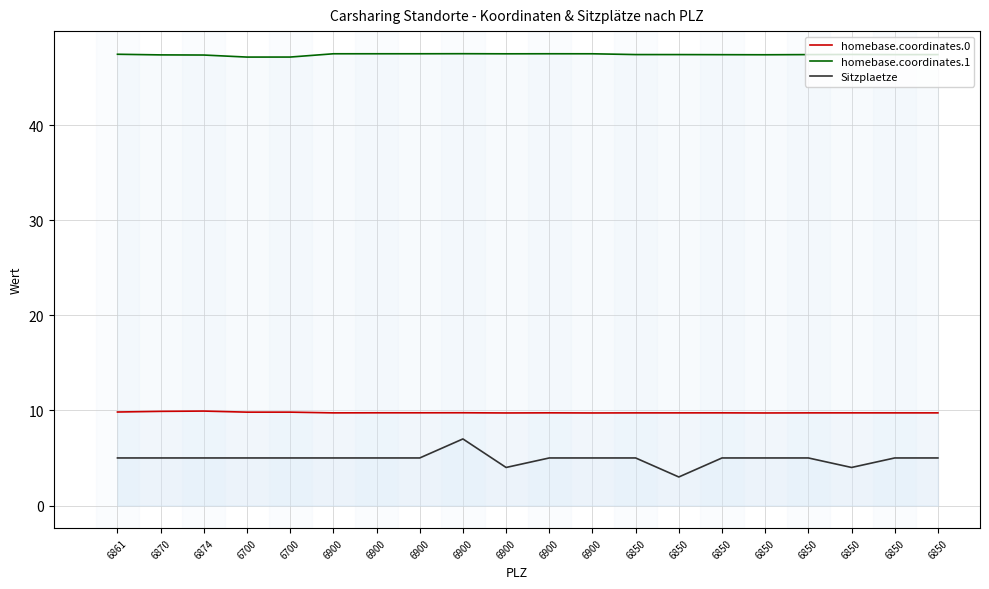

Reading right to left, what are all the values shown in this chart?

homebase.coordinates.0: 9.7	9.7	9.7	9.7	9.7	9.7	9.7	9.7	9.7	9.7	9.7	9.8	9.7	9.7	9.7	9.8	9.8	9.9	9.9	9.8
homebase.coordinates.1: 47.4	47.4	47.4	47.4	47.4	47.4	47.4	47.4	47.5	47.5	47.5	47.5	47.5	47.5	47.5	47.2	47.2	47.4	47.4	47.5
Sitzplaetze: 5.0	5.0	4.0	5.0	5.0	5.0	3.0	5.0	5.0	5.0	4.0	7.0	5.0	5.0	5.0	5.0	5.0	5.0	5.0	5.0